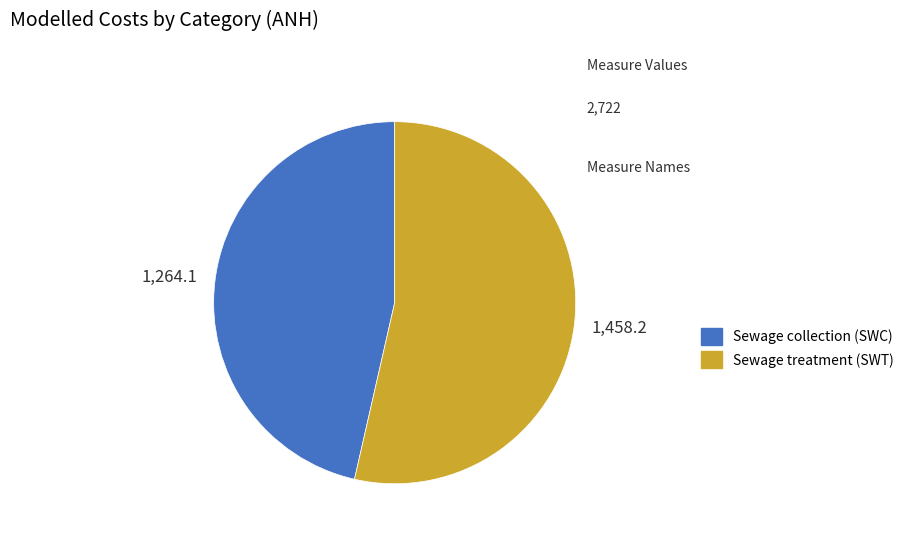

Do Sewage treatment (SWT) and Sewage collection (SWC) together represent more than half of the pie?

Yes